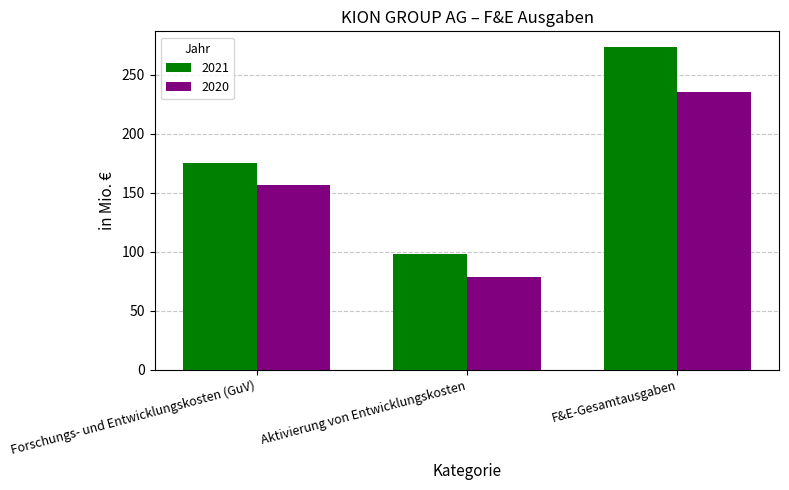

Rank the series by their maximum value, from lowest to highest.

2020, 2021